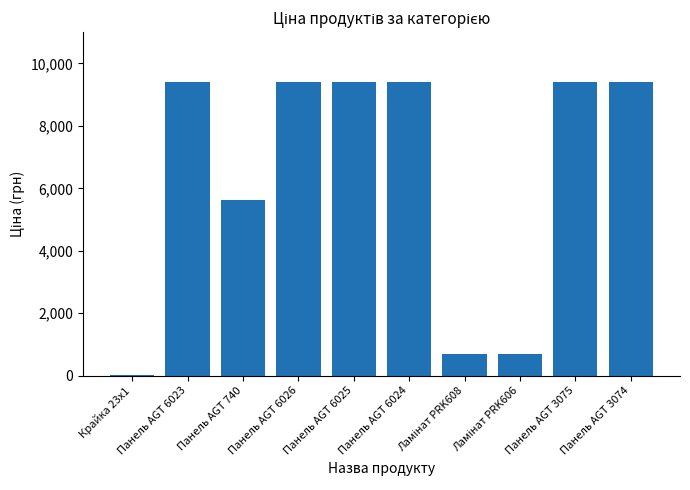

Where is the data nearest to the value 4724?

Панель AGT 740